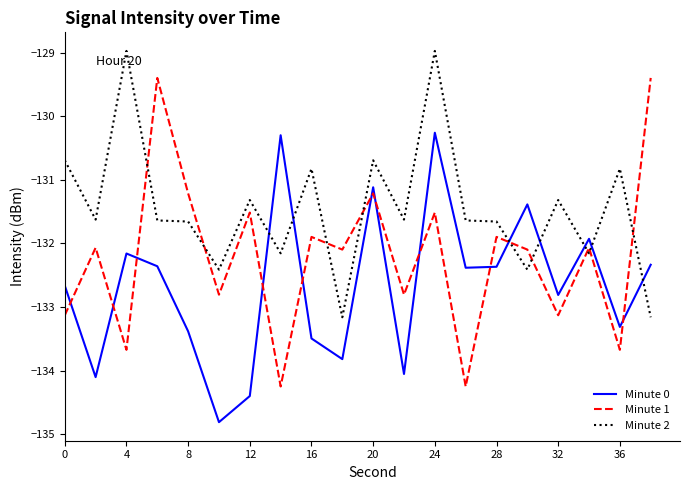

Rank the series by their average value, from highest to lowest.

Minute 2, Minute 1, Minute 0